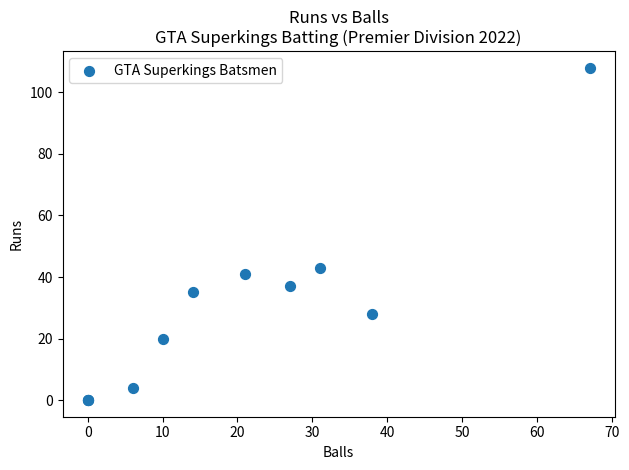

What Y value in the scatter plot is closest to 54?

43